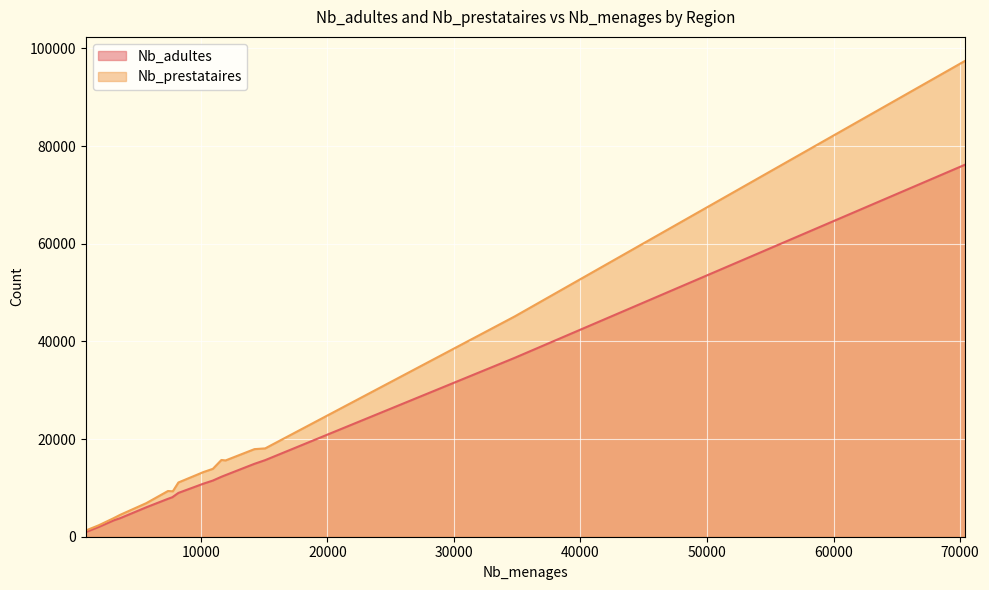

What is the value of the Nb_adultes point at the 8th from the left?

3811